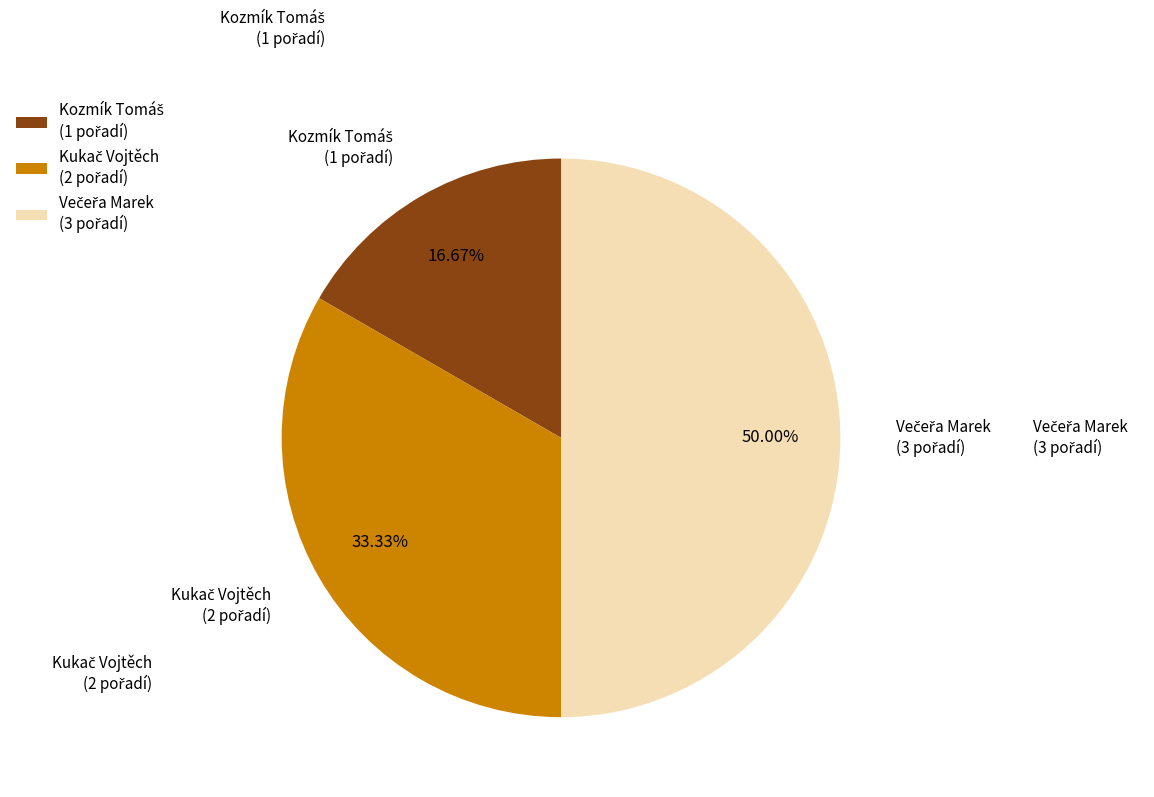

How many slices are in this pie chart?

3